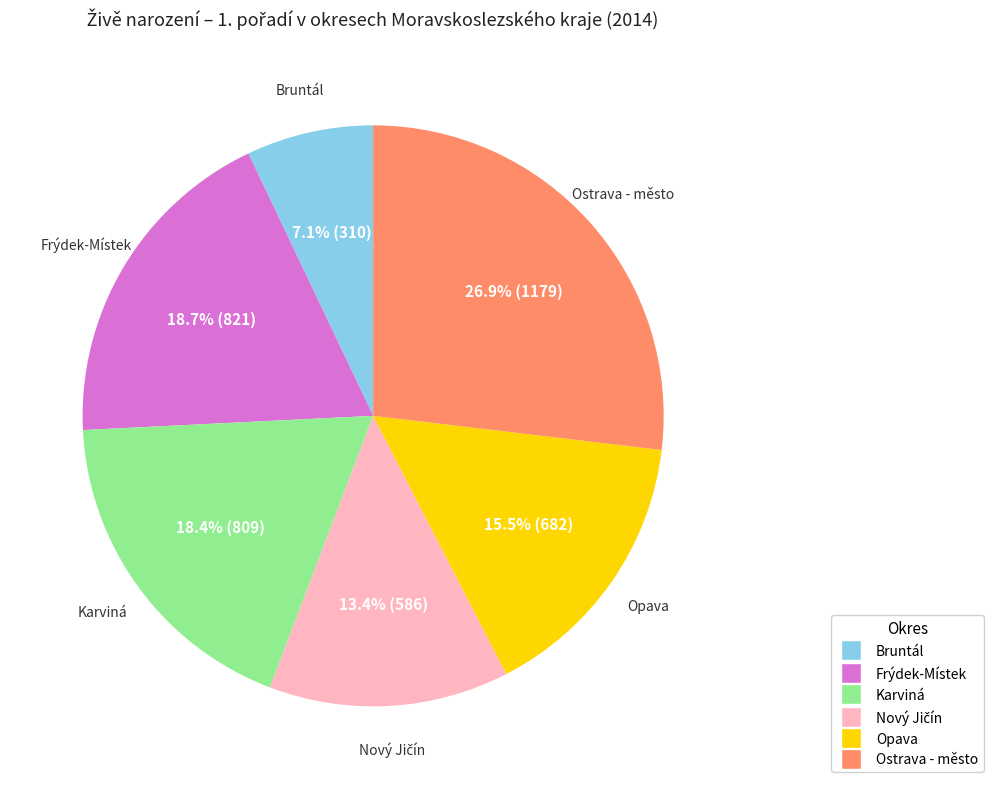

Is Opava the majority of the pie?

No